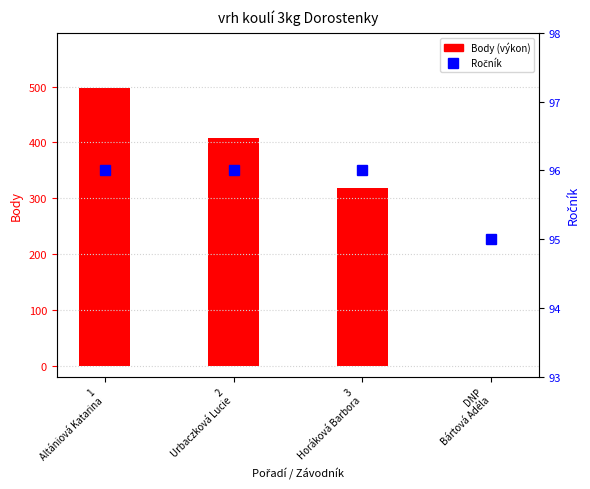

Reading left to right, transcribe all the data shown in this chart.

Body: 497	408	319	0
Ročník: 96	96	96	95